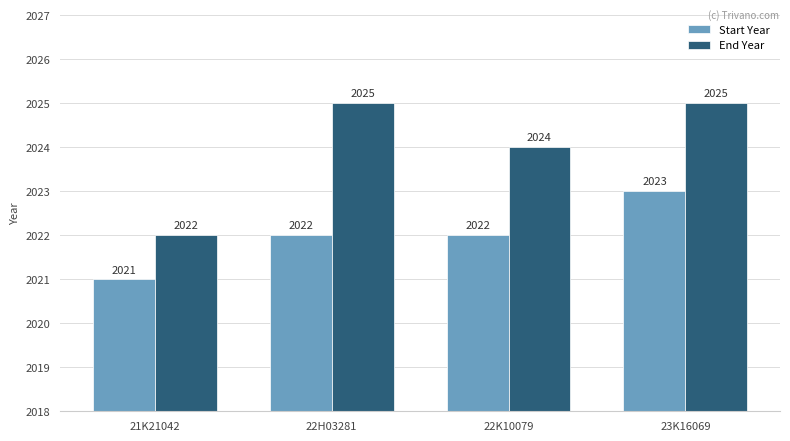

The End Year series shows 2749 at 22K10079. True or false?

False